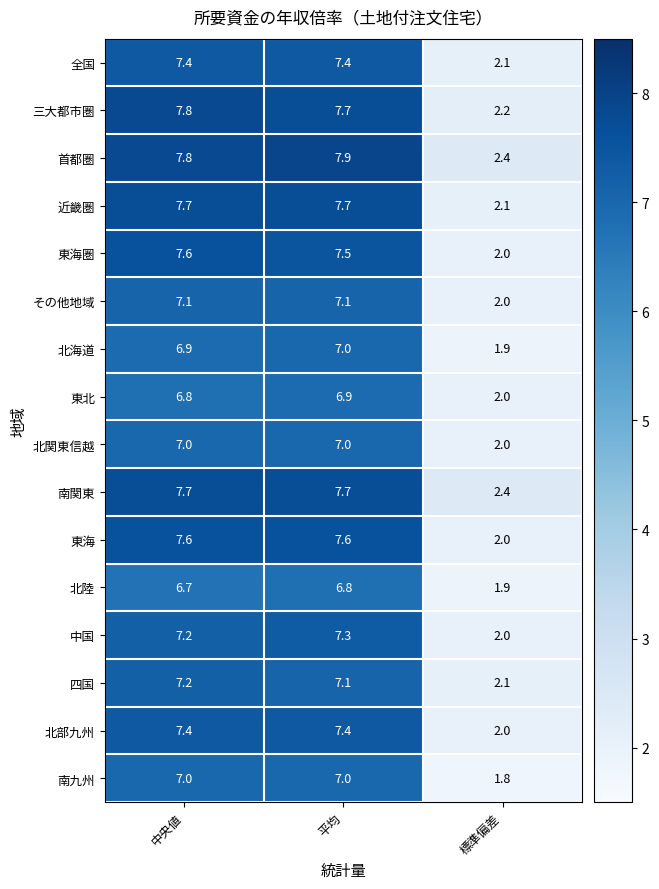

Count the number of categories in the chart.

3